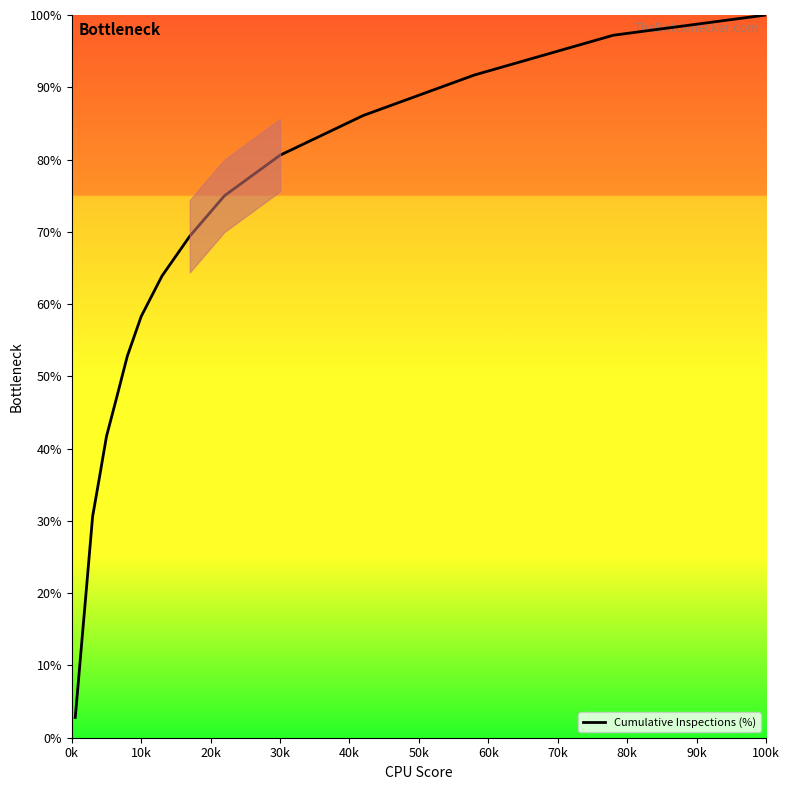

What is the difference between the maximum and minimum values?

97.2